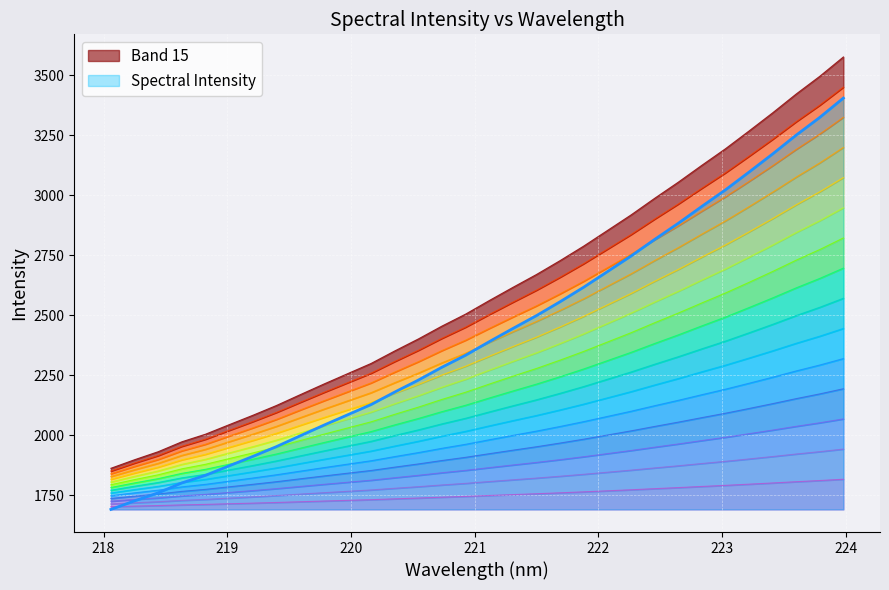

At which label is the value closest to 2307?

221.6902